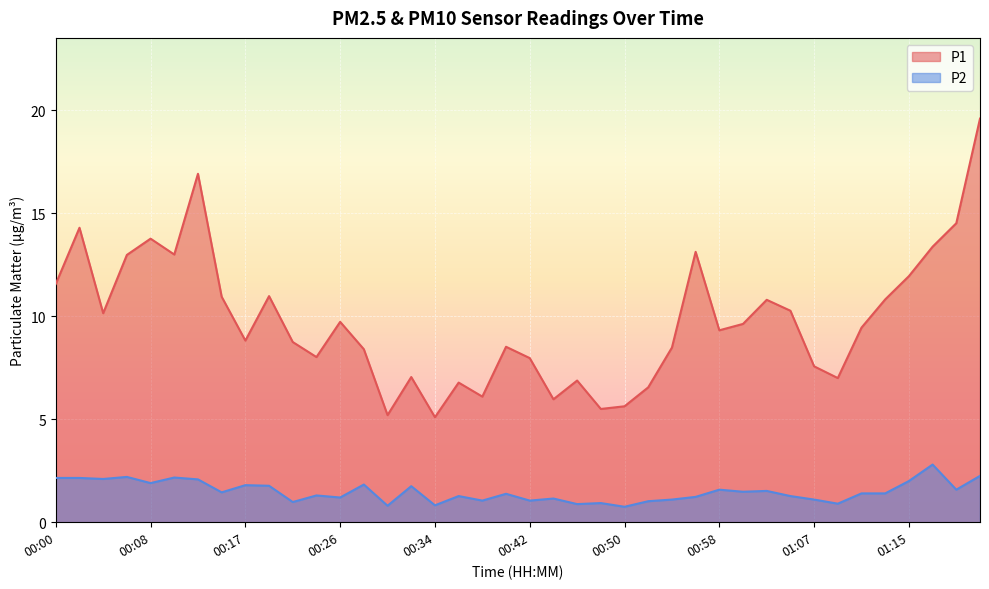

In P2, how many points are lower than both neighbors (excluding endpoints)?

14